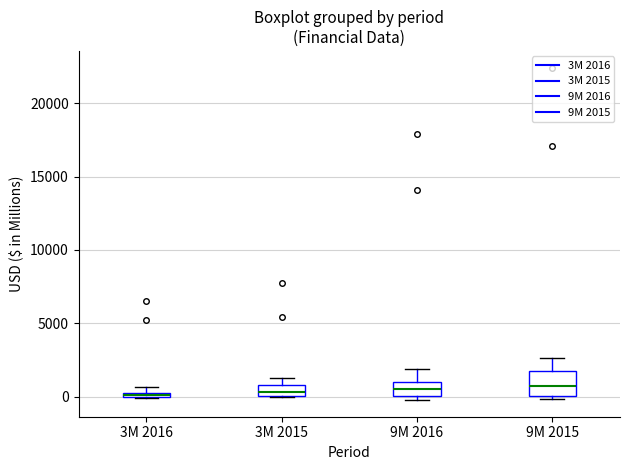

Which box is the tallest, from its lower edge to its upper edge?

9M 2015